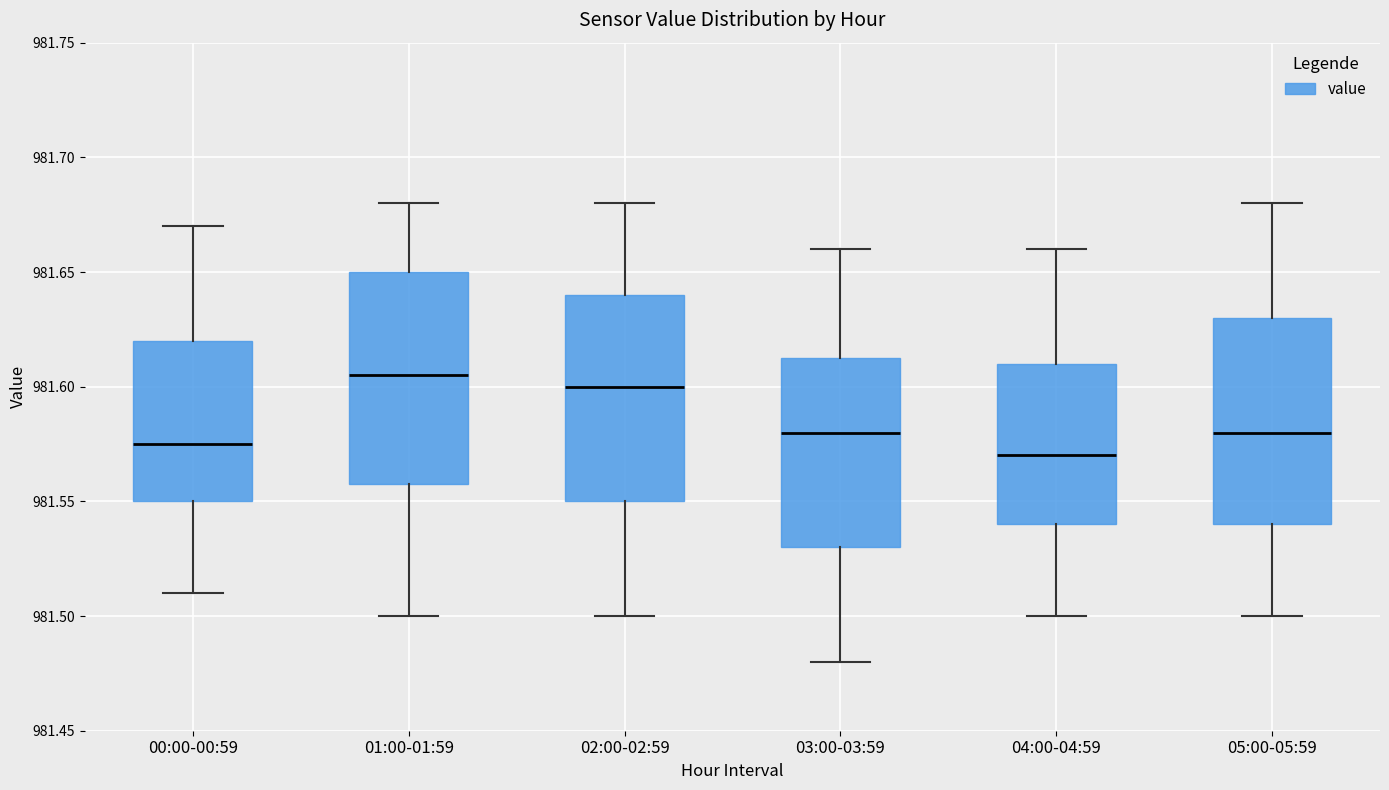

Reading left to right, transcribe this box plot: for each box, give where its median line is, the range the box spans, and where its two whiskers end, as read against the y-axis. The values are not printed on the chart, so give them approximately, as read against the axis.

00:00-00:59: median 981.575, box 981.550 to 981.620, whiskers 981.510 to 981.670
01:00-01:59: median 981.605, box 981.560 to 981.650, whiskers 981.500 to 981.680
02:00-02:59: median 981.600, box 981.550 to 981.640, whiskers 981.500 to 981.680
03:00-03:59: median 981.580, box 981.530 to 981.615, whiskers 981.480 to 981.660
04:00-04:59: median 981.570, box 981.540 to 981.610, whiskers 981.500 to 981.660
05:00-05:59: median 981.580, box 981.540 to 981.630, whiskers 981.500 to 981.680